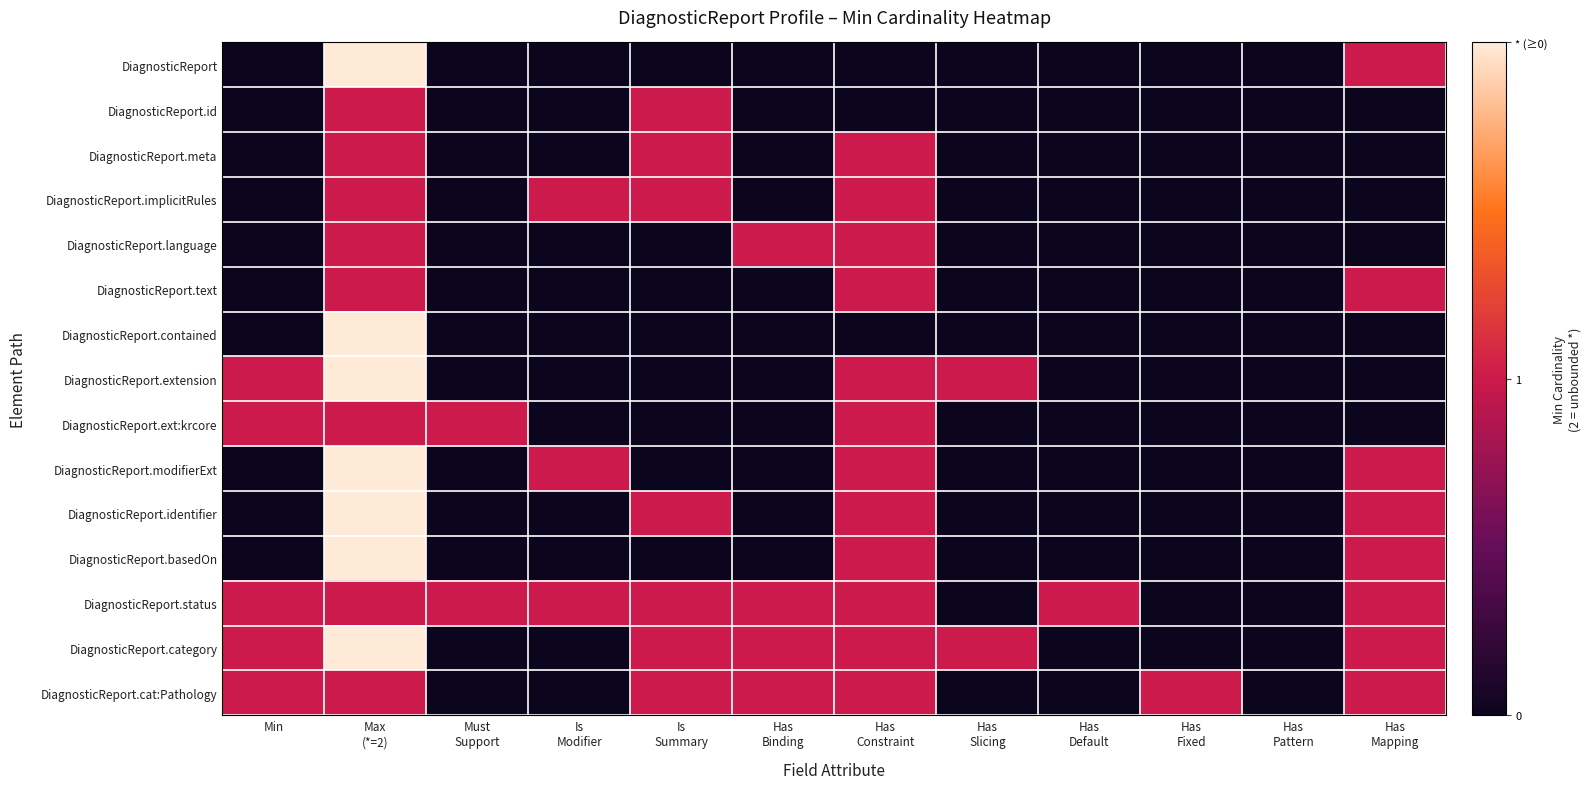

Which has a higher value, Max
(*=2) or Has
Default?

Max
(*=2)